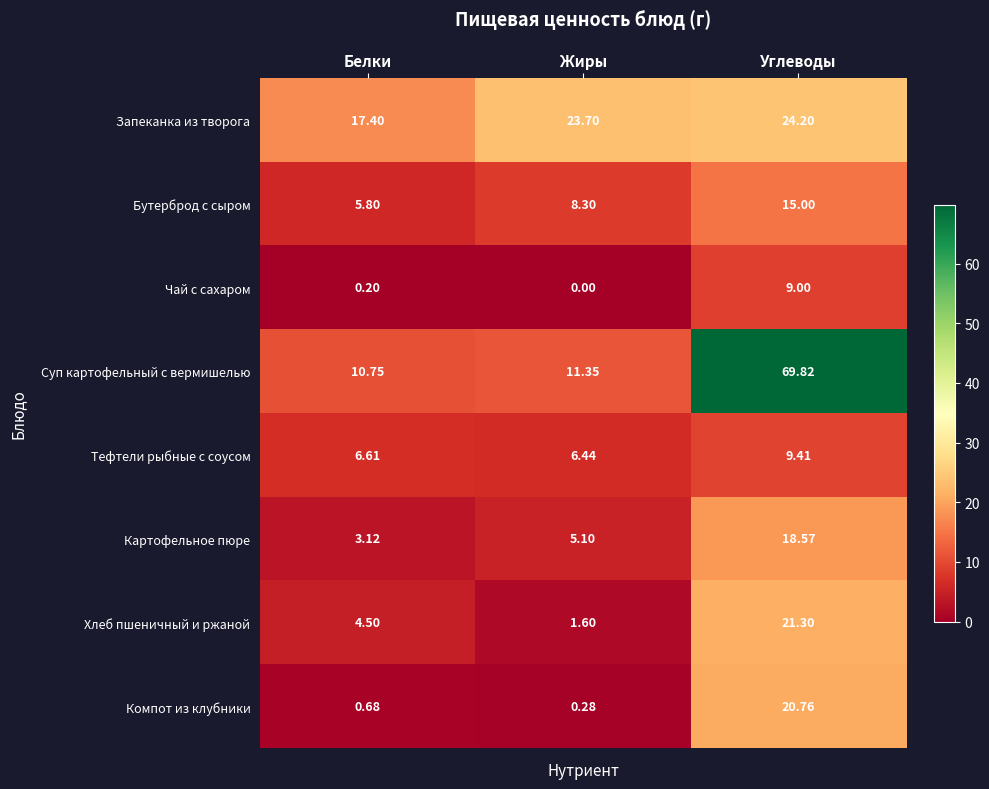

Which category has the highest value across all series?

Углеводы